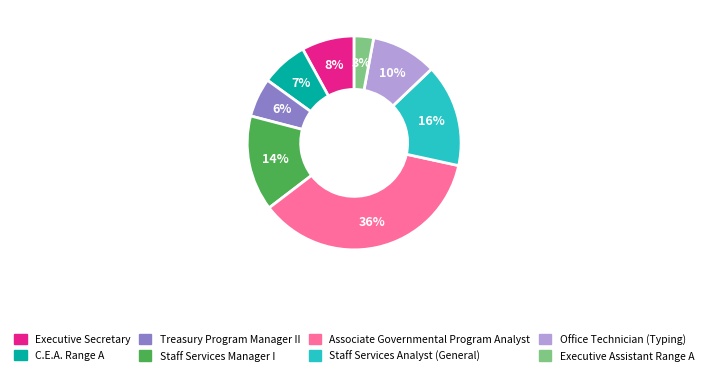

Is there any slice that represents more than half of the pie?

No